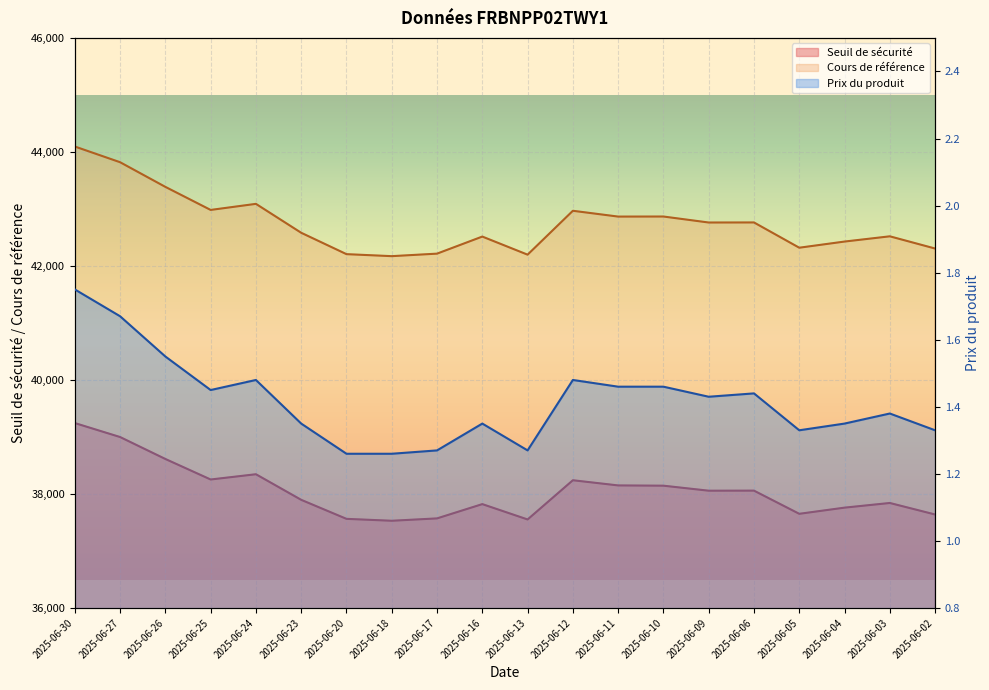

What is the difference between the Cours de référence values at 2025-06-05 and 2025-06-25?

662.7